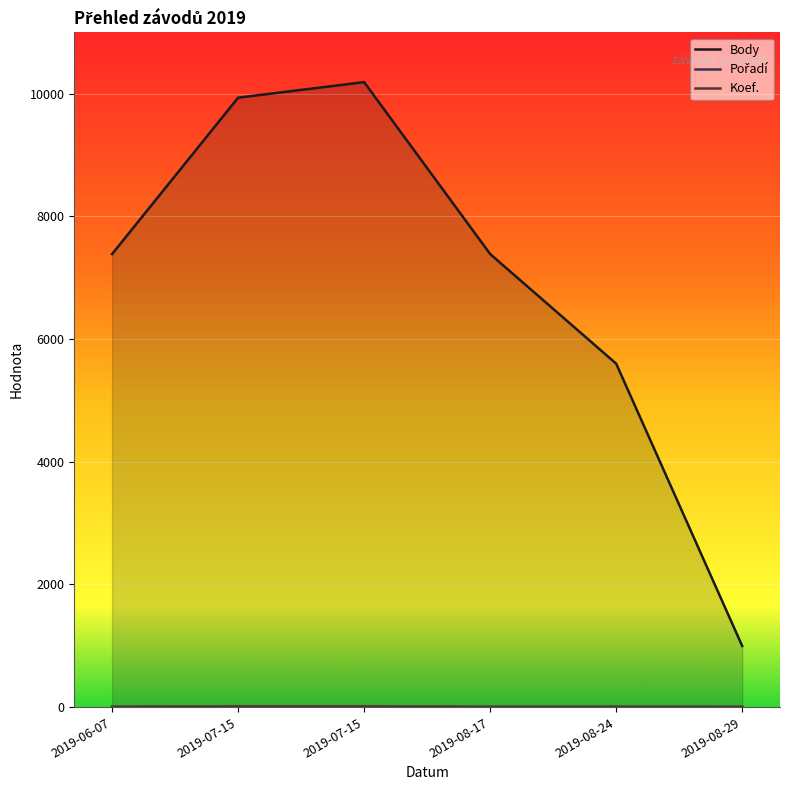

Read the Body value at 2019-07-15.

10190